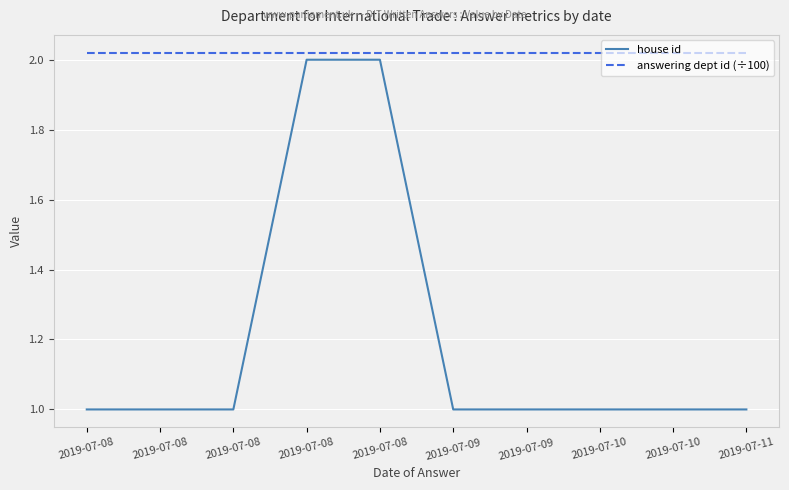

Does the chart have visible grid lines?

Yes